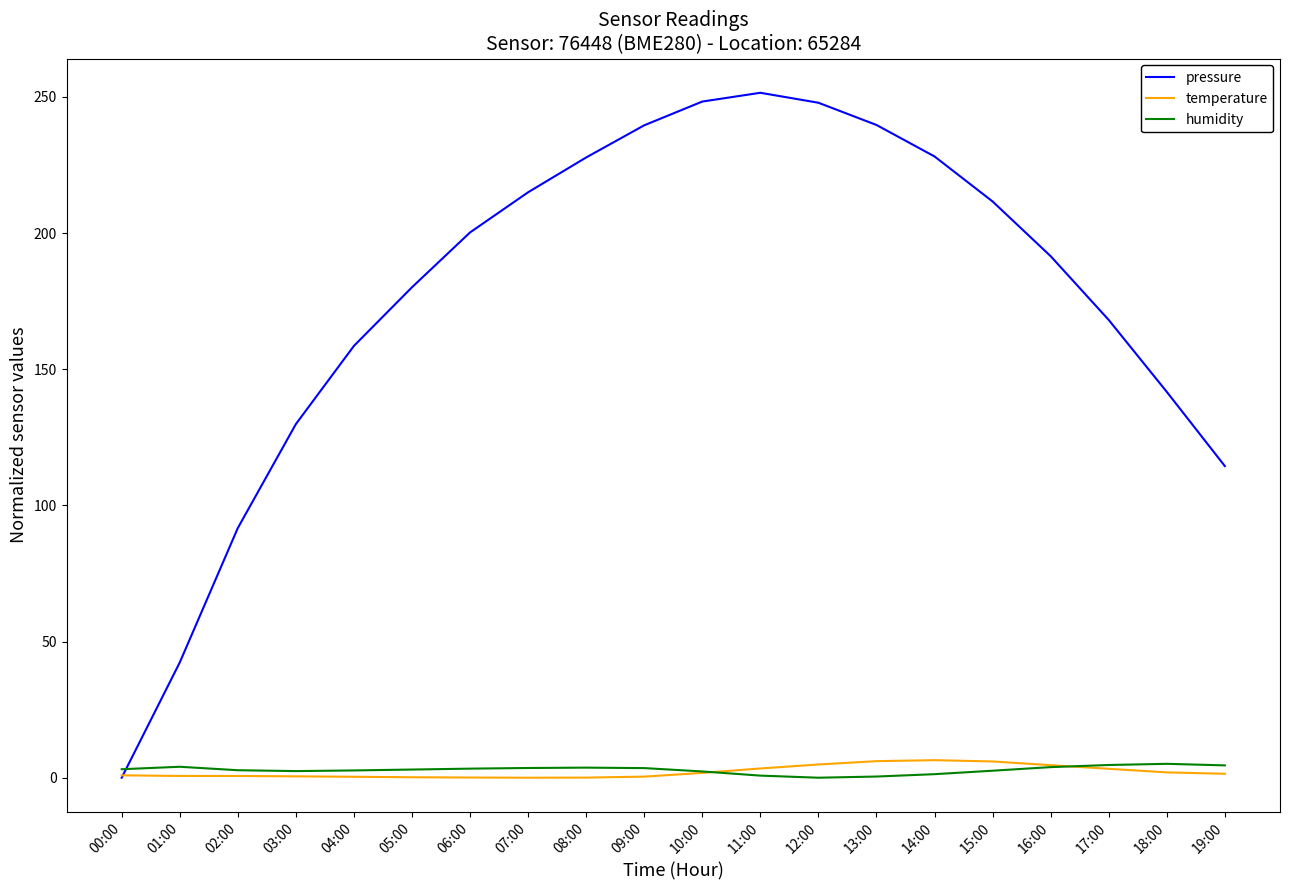

Which series has the largest range (max minus min)?

pressure